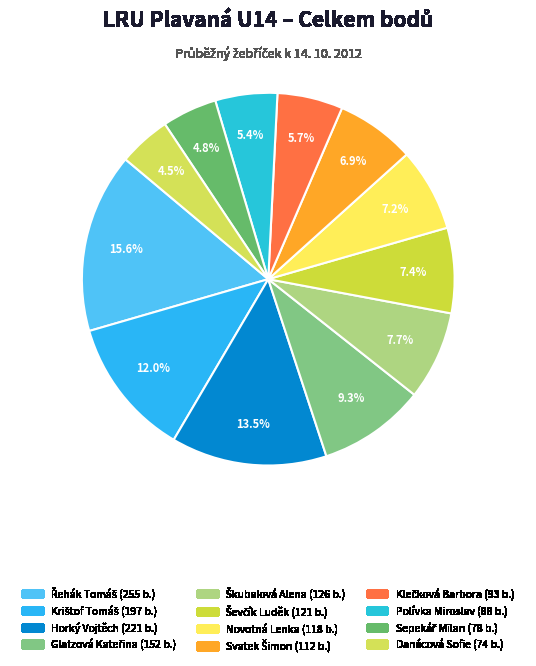

Is Svatek Šimon the majority of the pie?

No